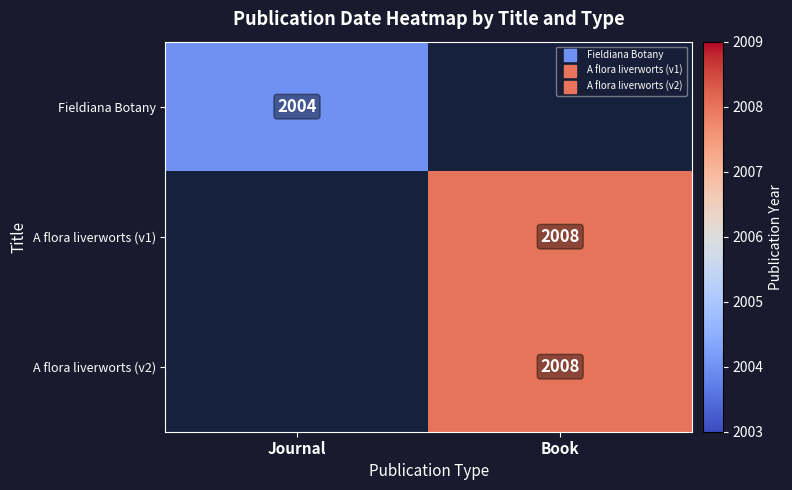

Is it true that Fieldiana Botany equals 496.9 at Journal?

False